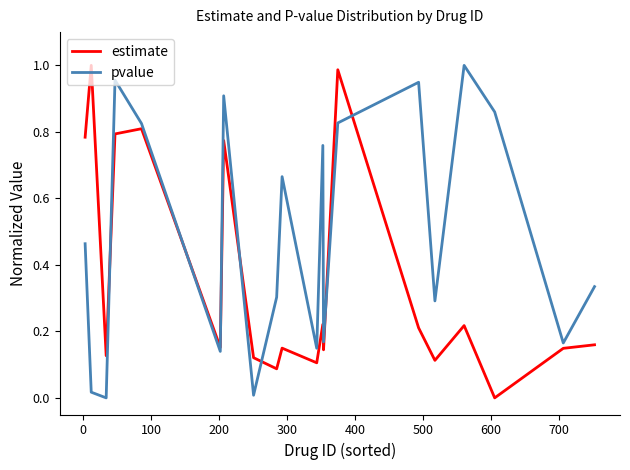

Does the chart display data point markers on the line(s)?

No